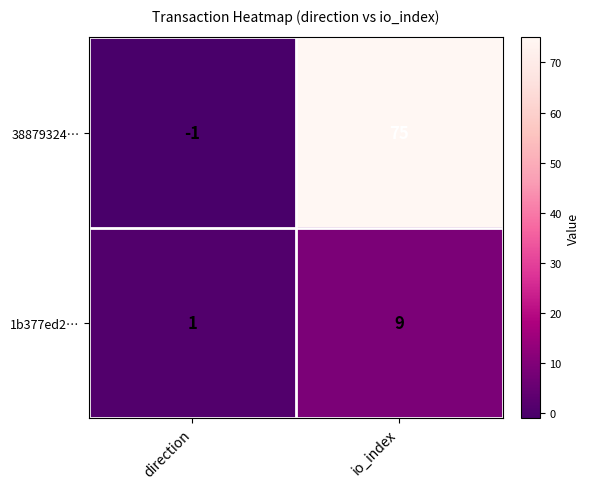

Which series changed the most between direction and io_index?

38879324…